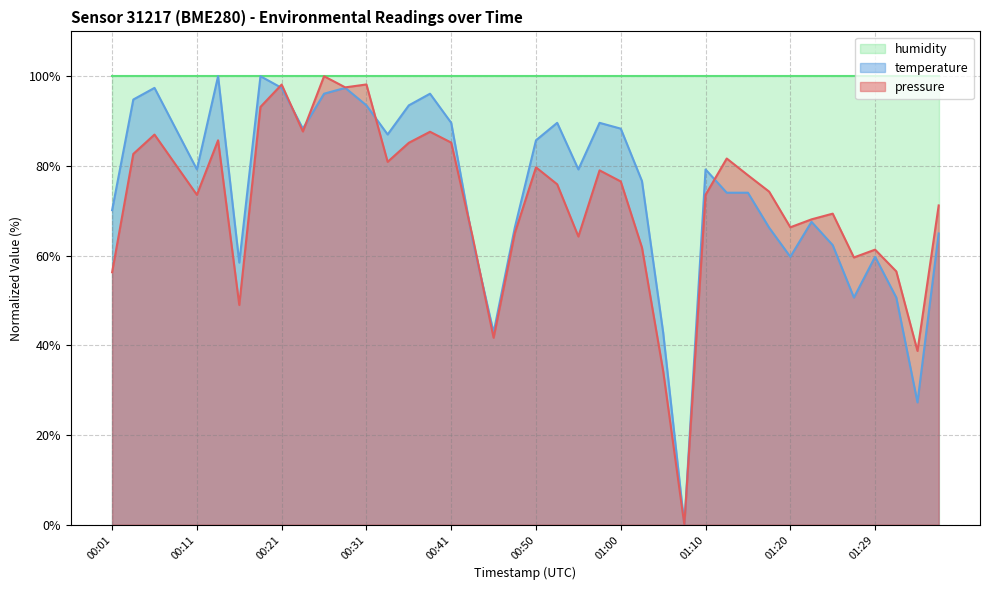

At which category does the chart reach its peak across all series?

00:26